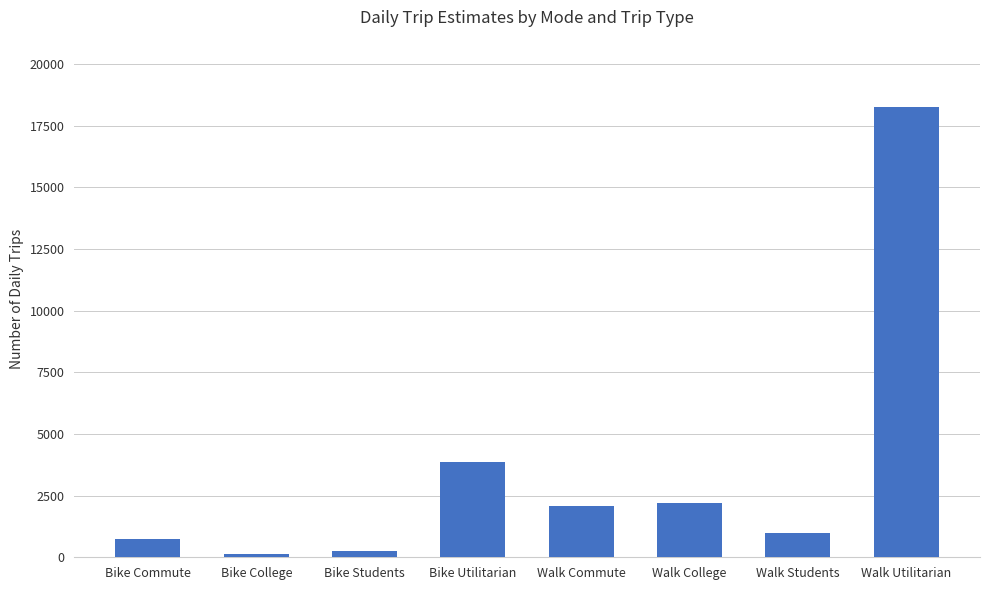

Reading right to left, extract all data points from this chart.

18257.7	972.9	2194.2	2080.9	3856.0	250.1	152.2	723.2